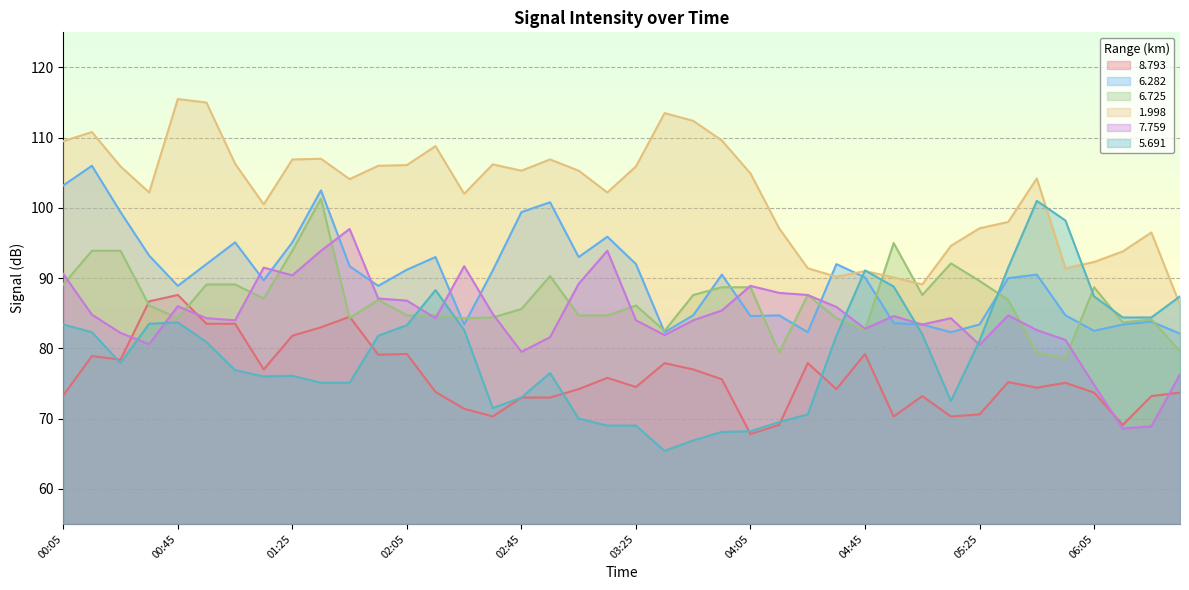

Rank the series at 00:05 from lowest to highest value.

8.793, 5.691, 6.725, 7.759, 6.282, 1.998